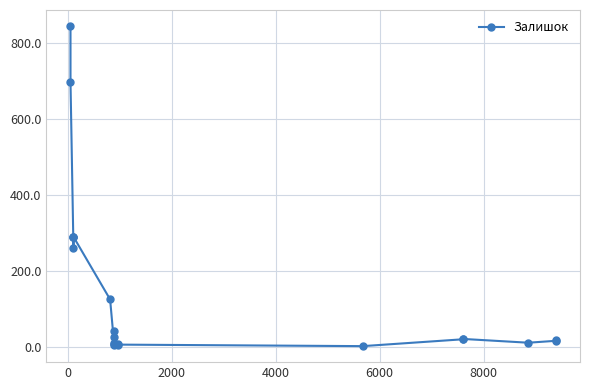

What is the difference between the maximum and second lowest values?

839